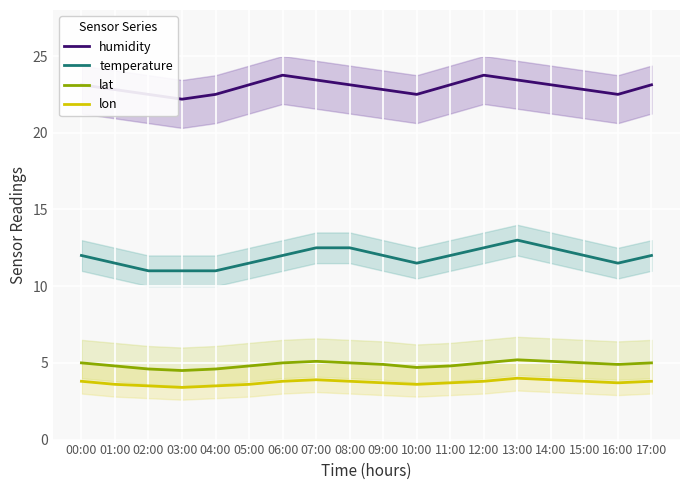

Reading left to right, list all the values displayed in this chart.

humidity: 00:00=23.1	01:00=22.8	02:00=22.5	03:00=22.2	04:00=22.5	05:00=23.1	06:00=23.7	07:00=23.4	08:00=23.1	09:00=22.8	10:00=22.5	11:00=23.1	12:00=23.7	13:00=23.4	14:00=23.1	15:00=22.8	16:00=22.5	17:00=23.1
temperature: 00:00=12.0	01:00=11.5	02:00=11.0	03:00=11.0	04:00=11.0	05:00=11.5	06:00=12.0	07:00=12.5	08:00=12.5	09:00=12.0	10:00=11.5	11:00=12.0	12:00=12.5	13:00=13.0	14:00=12.5	15:00=12.0	16:00=11.5	17:00=12.0
lat: 00:00=5.0	01:00=4.8	02:00=4.6	03:00=4.5	04:00=4.6	05:00=4.8	06:00=5.0	07:00=5.1	08:00=5.0	09:00=4.9	10:00=4.7	11:00=4.8	12:00=5.0	13:00=5.2	14:00=5.1	15:00=5.0	16:00=4.9	17:00=5.0
lon: 00:00=3.8	01:00=3.6	02:00=3.5	03:00=3.4	04:00=3.5	05:00=3.6	06:00=3.8	07:00=3.9	08:00=3.8	09:00=3.7	10:00=3.6	11:00=3.7	12:00=3.8	13:00=4.0	14:00=3.9	15:00=3.8	16:00=3.7	17:00=3.8